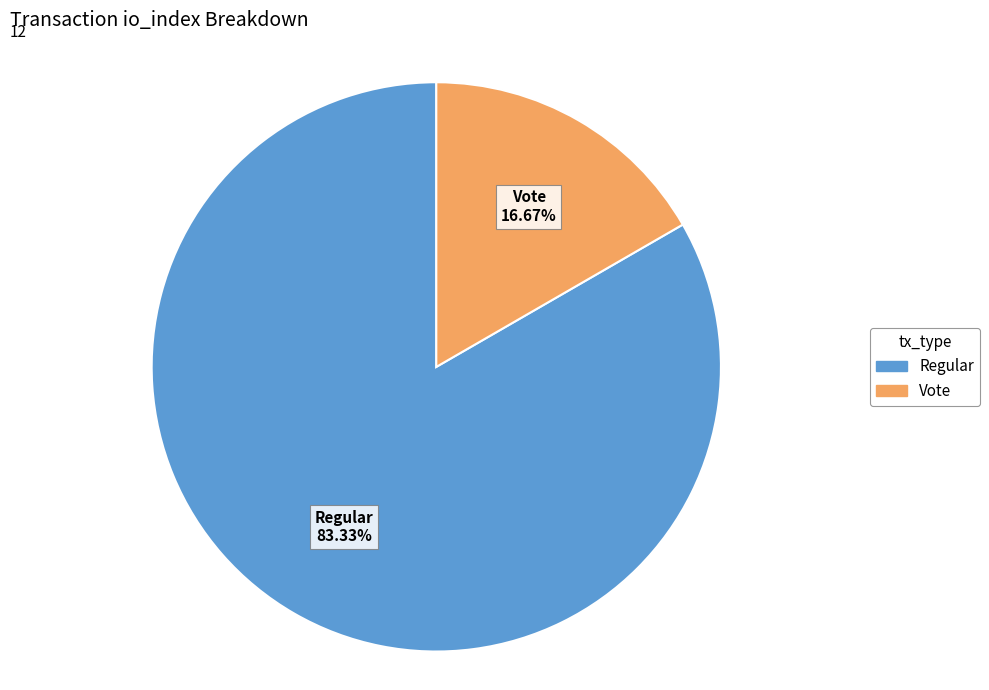

Rank the categories by value from lowest to highest.

Vote, Regular